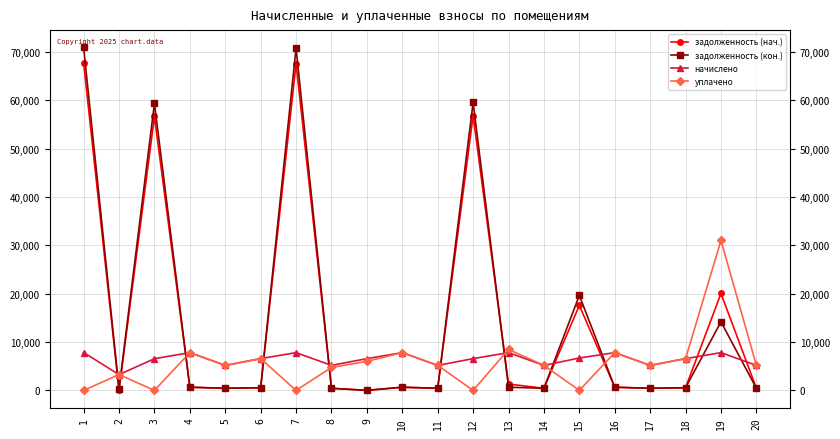

What is the highest value of the задолженность (кон.) series?

70931.6